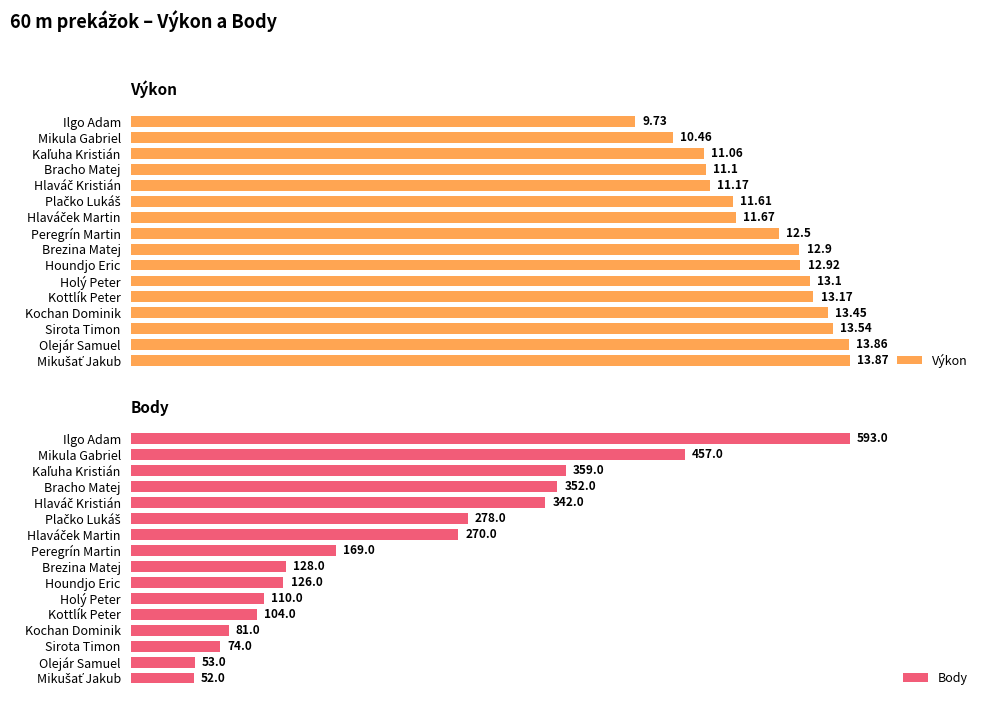

Which category has the lowest value in the Výkon series?

Ilgo Adam